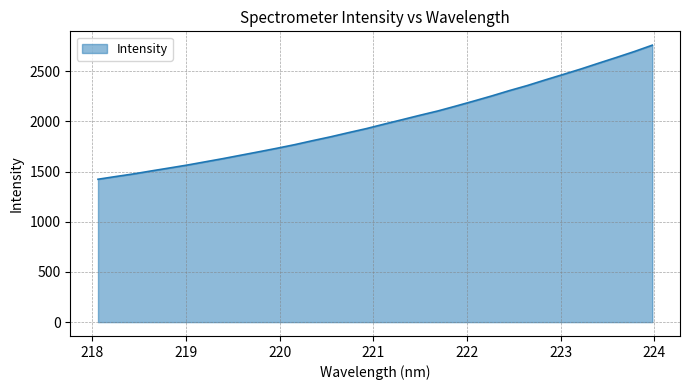

What is the difference between the maximum and minimum values?

1336.6